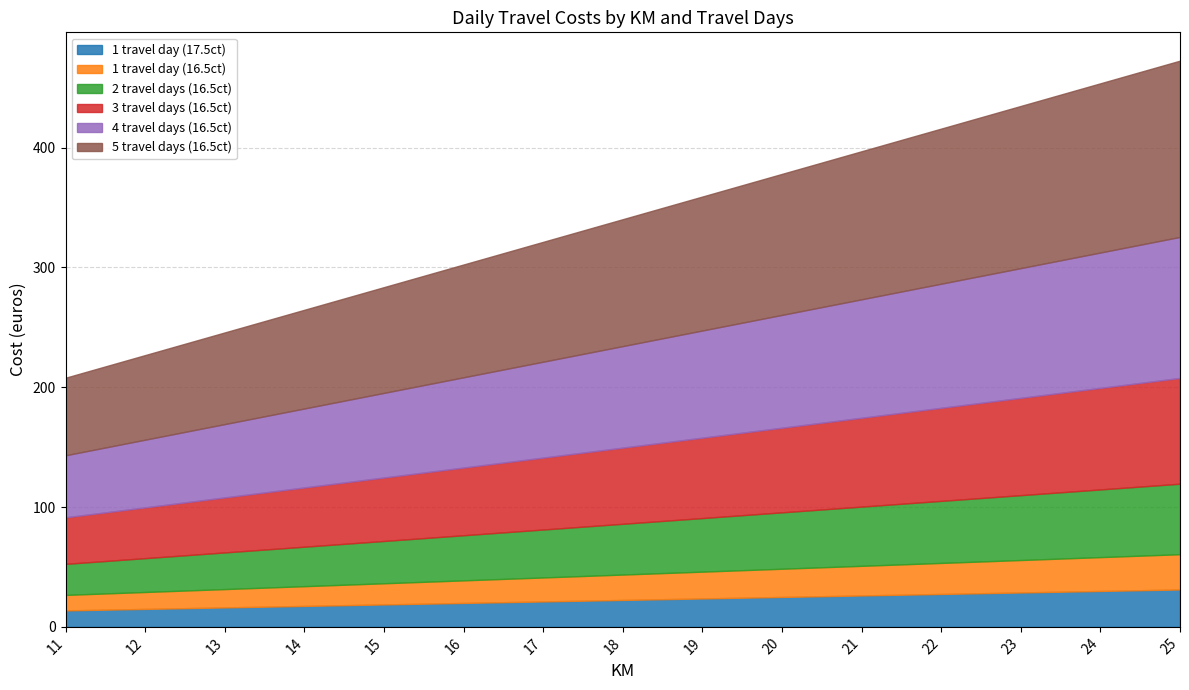

Reading left to right, transcribe all the data shown in this chart.

1 travel day (17.5ct): 13.7	15.0	16.2	17.5	18.7	20.0	21.2	22.5	23.7	25.0	26.2	27.5	28.7	30.0	31.2
1 travel day (16.5ct): 12.9	14.1	15.3	16.5	17.7	18.8	20.0	21.2	22.4	23.5	24.7	25.9	27.1	28.2	29.4
2 travel days (16.5ct): 25.9	28.2	30.6	33.0	35.3	37.7	40.0	42.4	44.7	47.1	49.4	51.8	54.1	56.5	58.9
3 travel days (16.5ct): 38.8	42.4	45.9	49.4	53.0	56.5	60.0	63.6	67.1	70.6	74.2	77.7	81.2	84.7	88.3
4 travel days (16.5ct): 51.8	56.5	61.2	65.9	70.6	75.3	80.0	84.7	89.5	94.2	98.9	103.6	108.3	113.0	117.7
5 travel days (16.5ct): 64.7	70.6	76.5	82.4	88.3	94.2	100.0	105.9	111.8	117.7	123.6	129.5	135.4	141.2	147.1